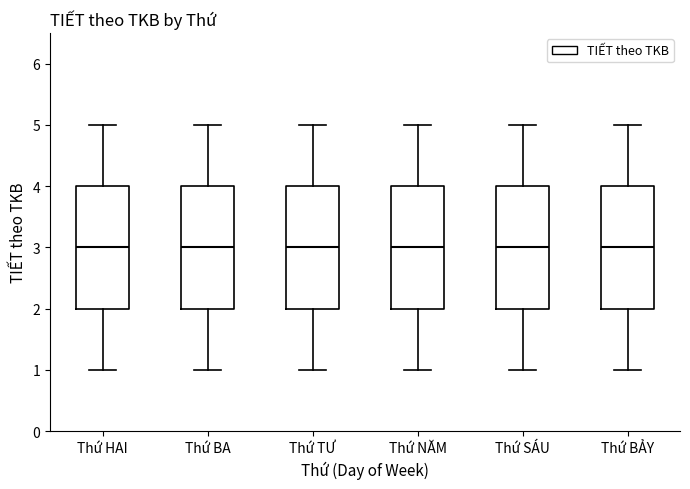

Where is the lower edge of the box for Thứ BA on the y-axis? The values are not printed on the chart, so give them approximately, as read against the axis.

2